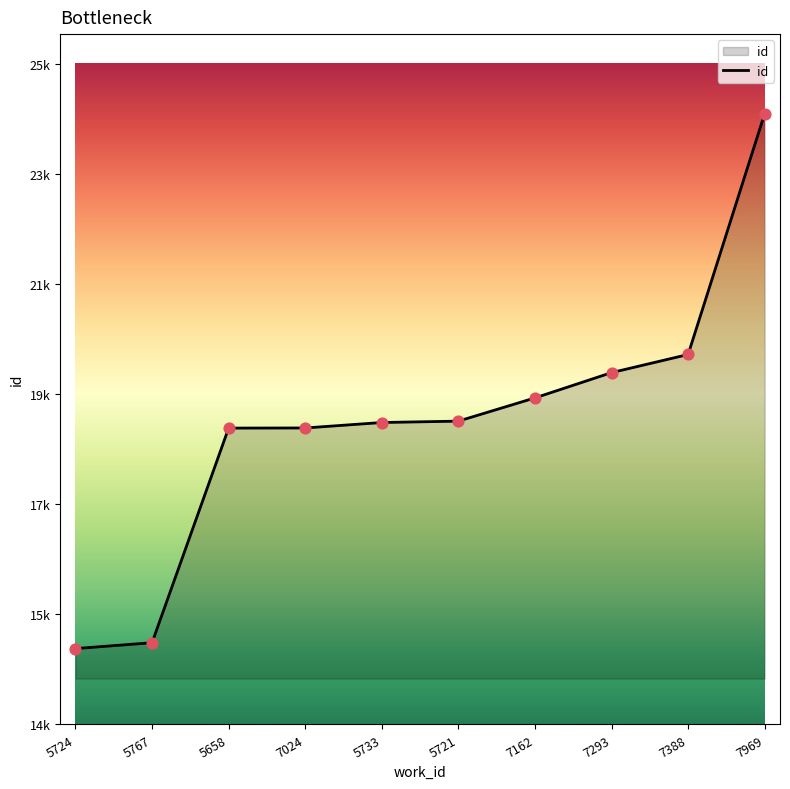

What is the ratio of the value at 7162 to the value at 7293?

1.0